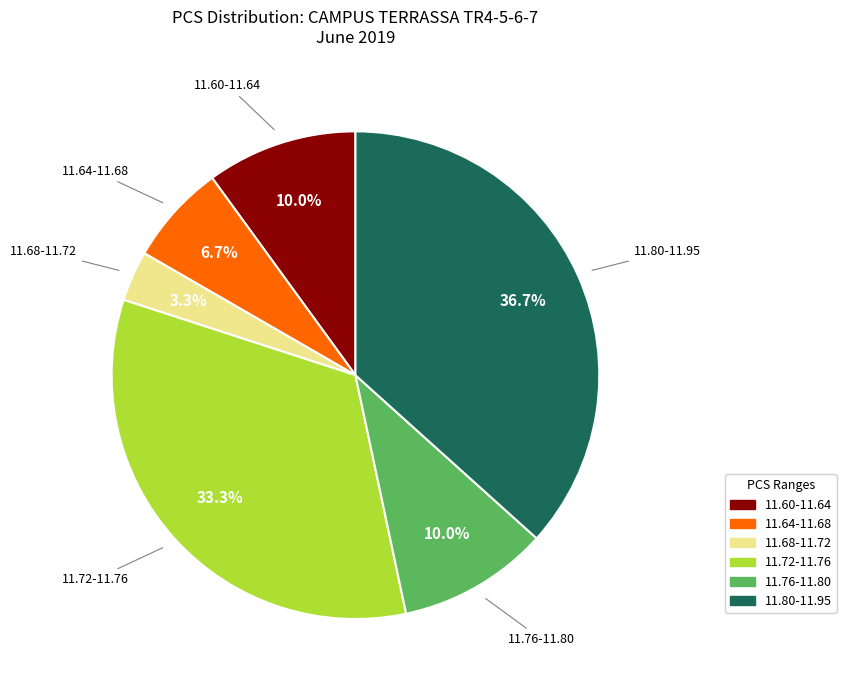

Is there a majority slice in this chart?

No